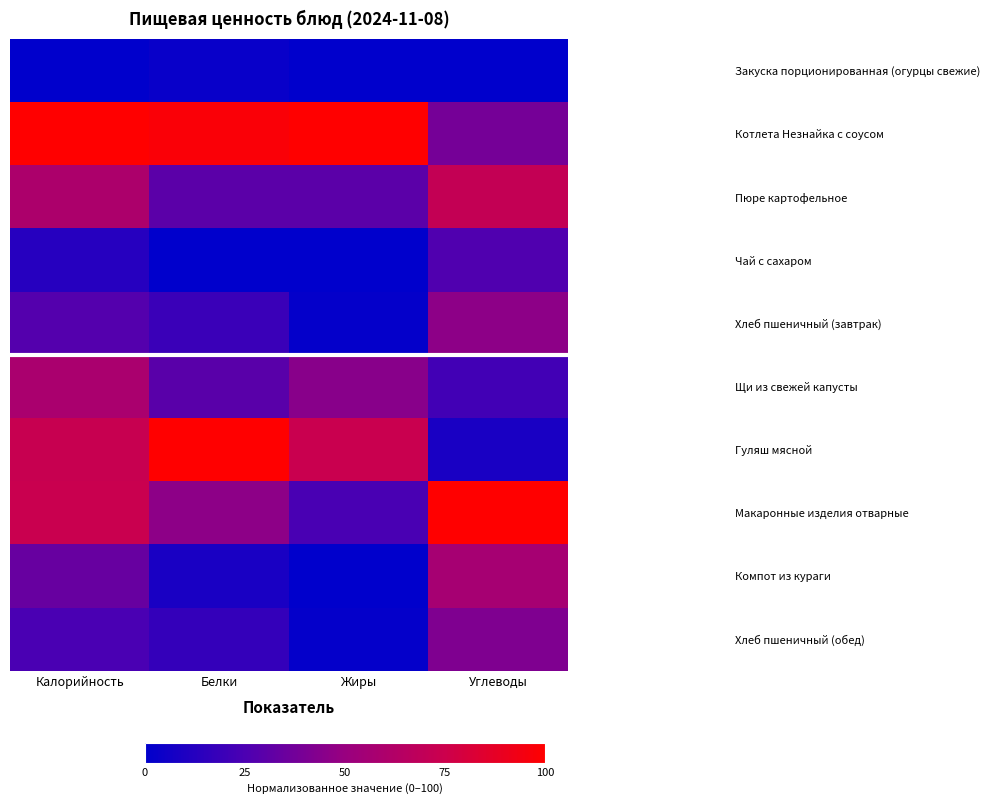

What is the difference between the highest and lowest values at Жиры?

100.0